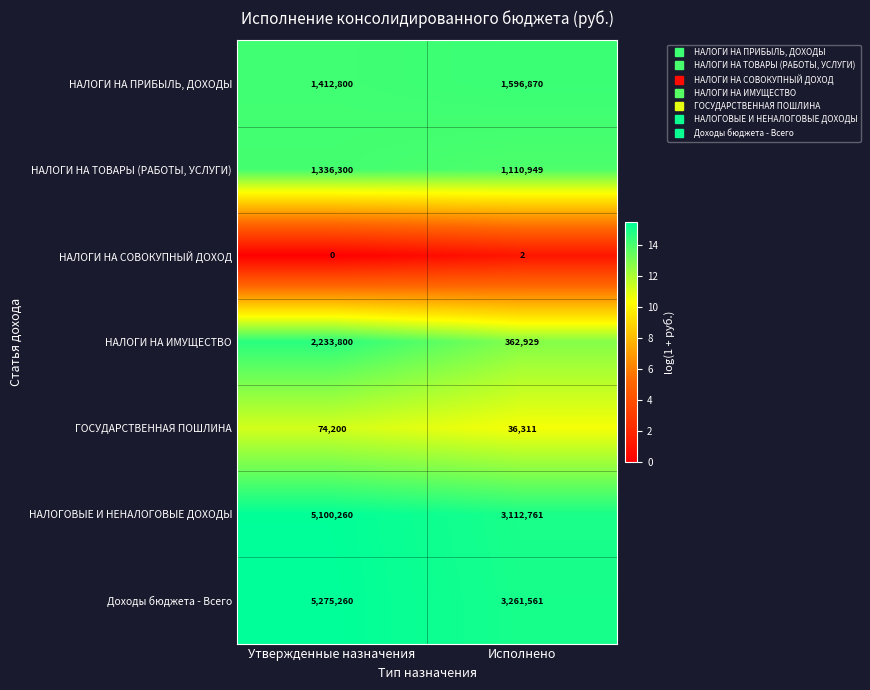

The НАЛОГОВЫЕ И НЕНАЛОГОВЫЕ ДОХОДЫ series shows 769991 at Исполнено. True or false?

False